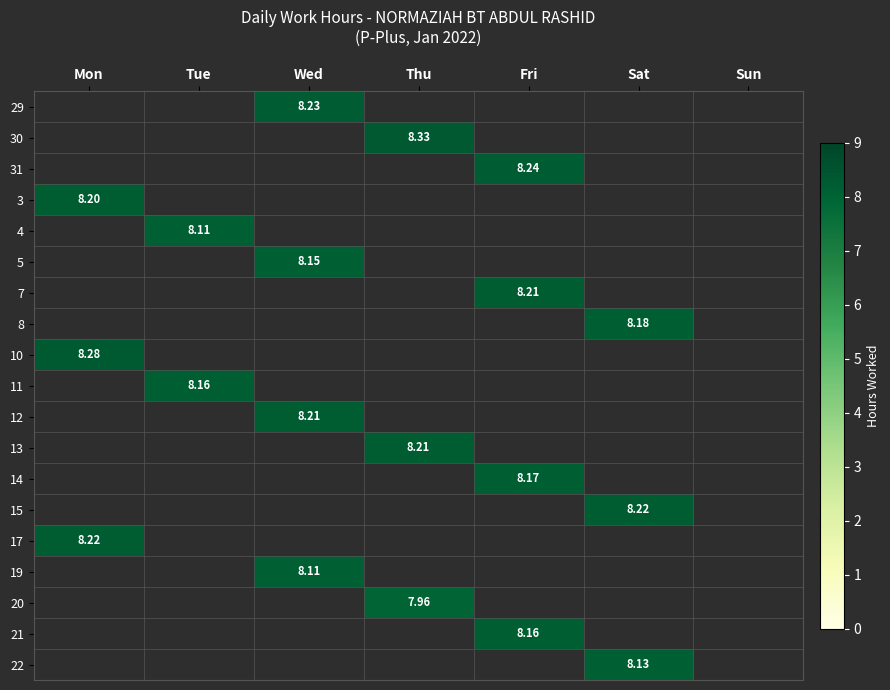

Which label corresponds to the largest value in the chart?

Thu